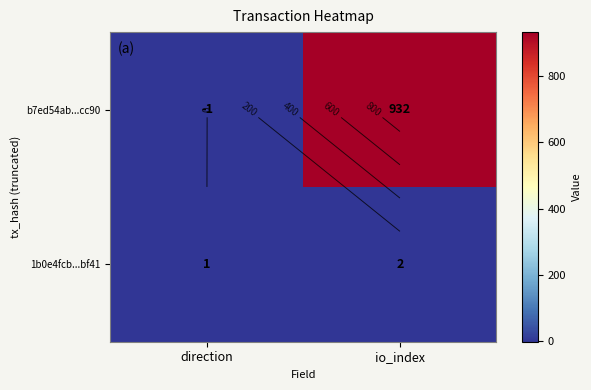

Between direction and io_index, which series saw the biggest shift?

b7ed54ab...cc90